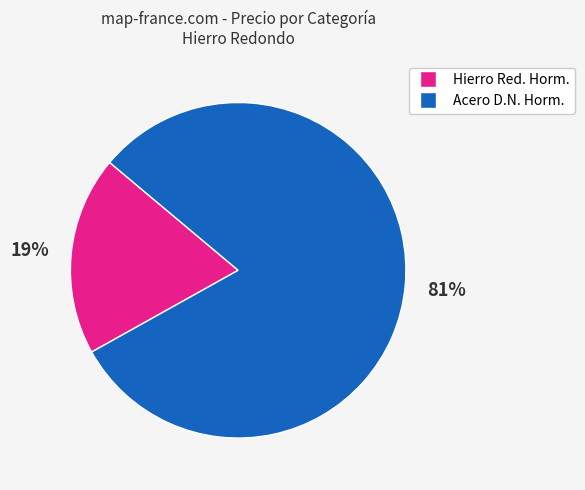

Count the number of slices in the pie.

2